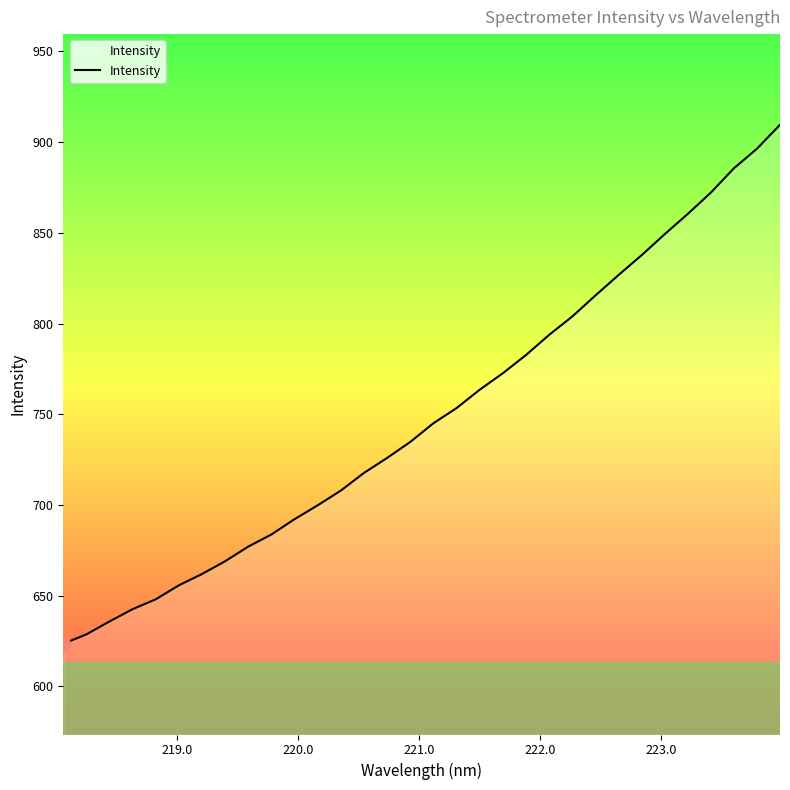

What is the difference between the maximum and minimum values?

286.1